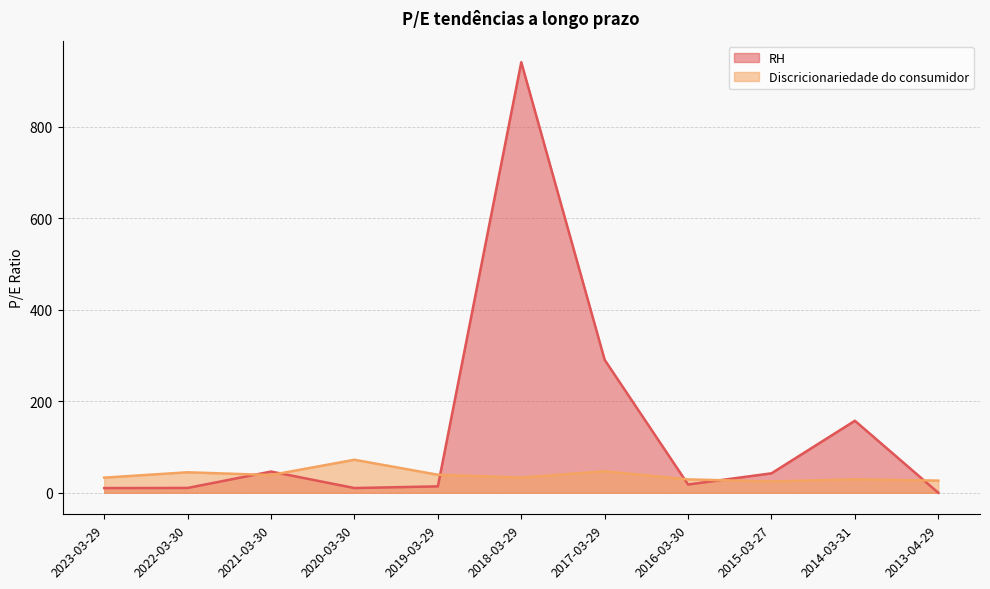

Where do Discricionariedade do consumidor and RH first cross each other?

2022-03-30 and 2021-03-30